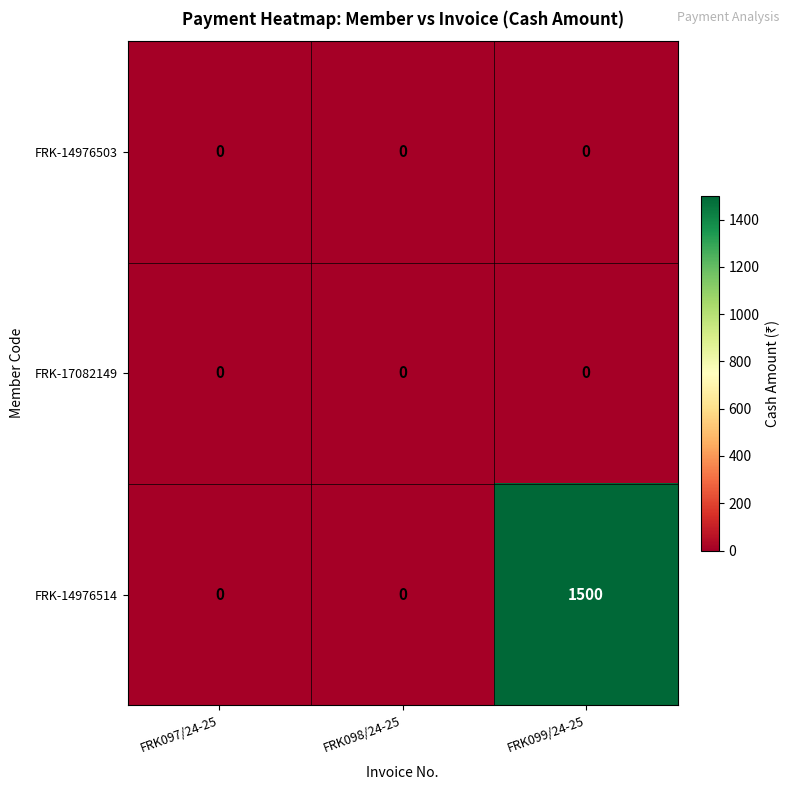

Reading right to left, extract all data points from this chart.

FRK-14976503: FRK099/24-25=0	FRK098/24-25=0	FRK097/24-25=0
FRK-17082149: FRK099/24-25=0	FRK098/24-25=0	FRK097/24-25=0
FRK-14976514: FRK099/24-25=1500	FRK098/24-25=0	FRK097/24-25=0